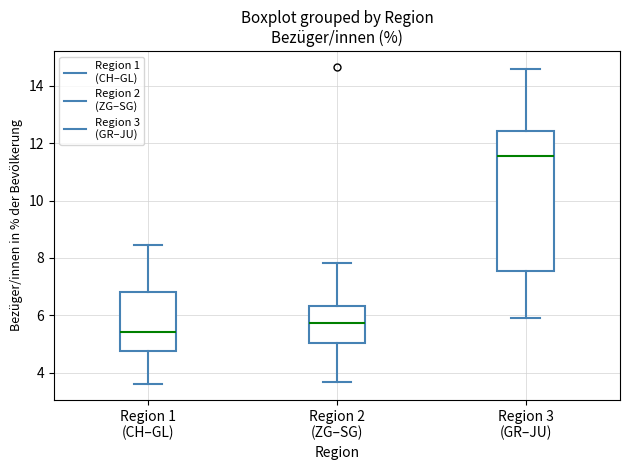

Comparing the boxes themselves (not the whiskers), which one is the tallest?

Region 3 (GR–JU)